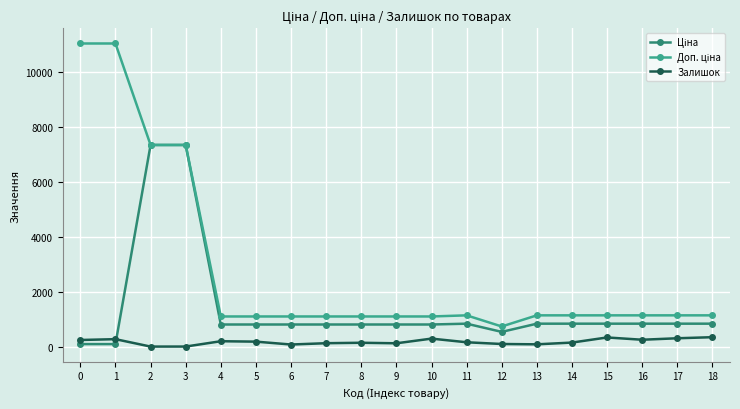

What is the greatest value displayed?

11055.0